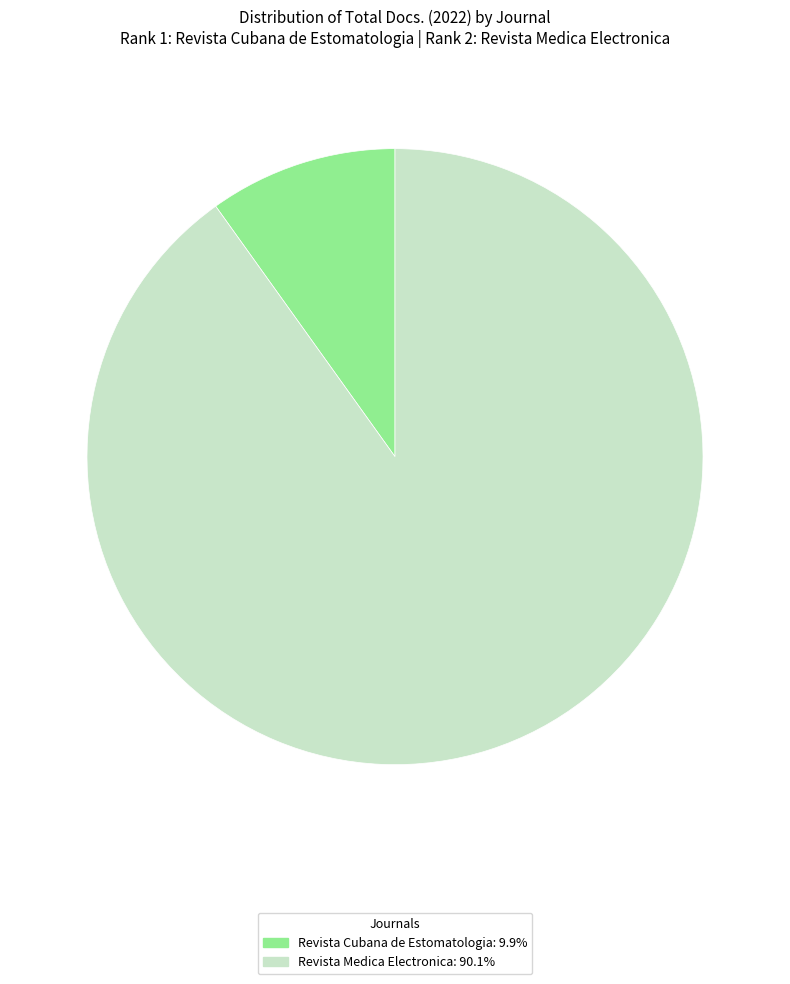

True or false: Revista Medica Electronica accounts for 82% of the total.

False